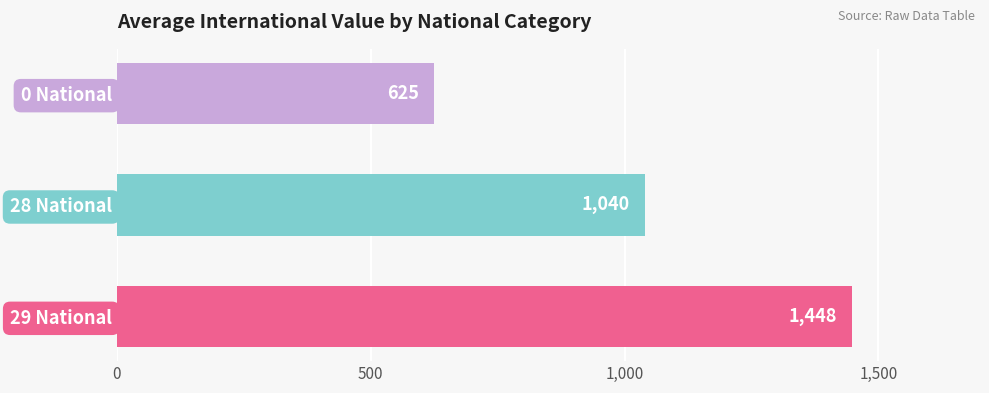

What is the minimum value shown in the chart?

625